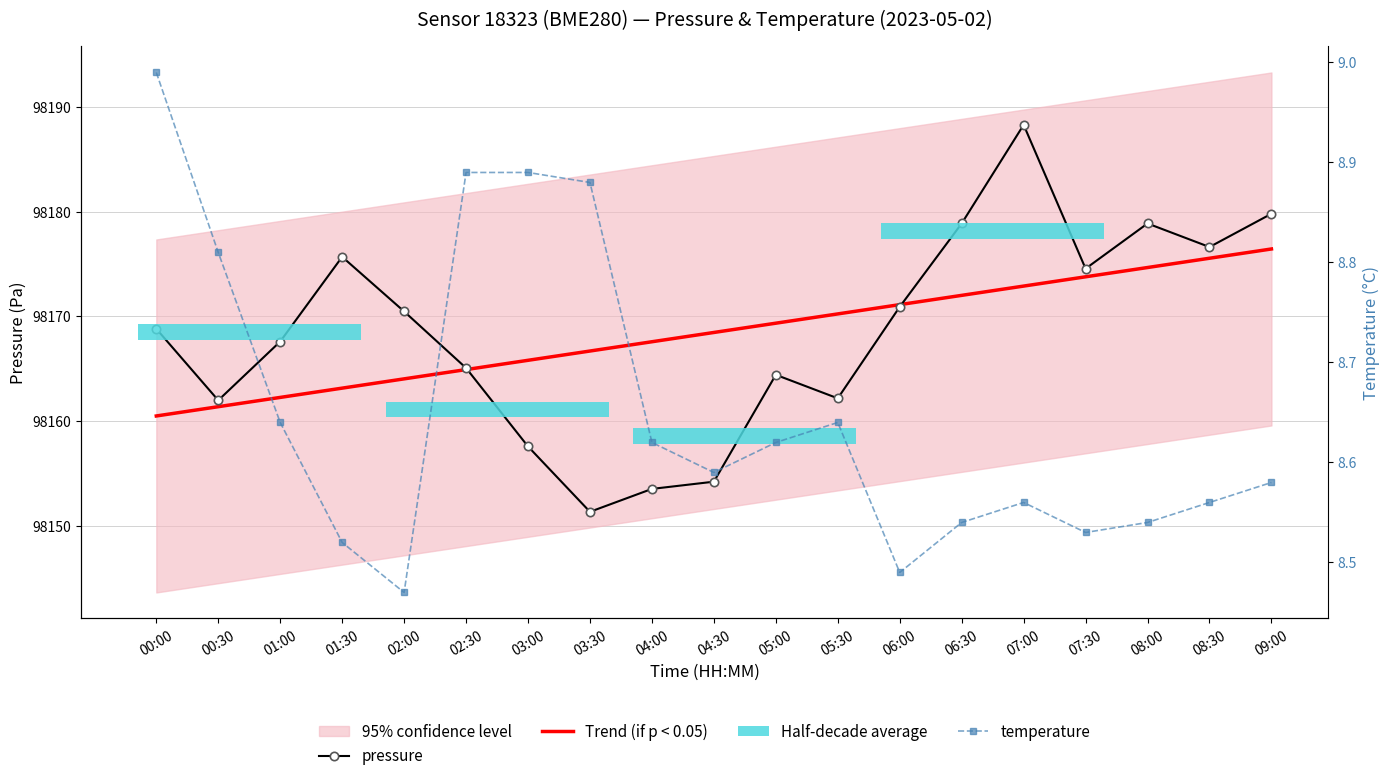

The value of temperature at 04:30 is 8.6. True or false?

True